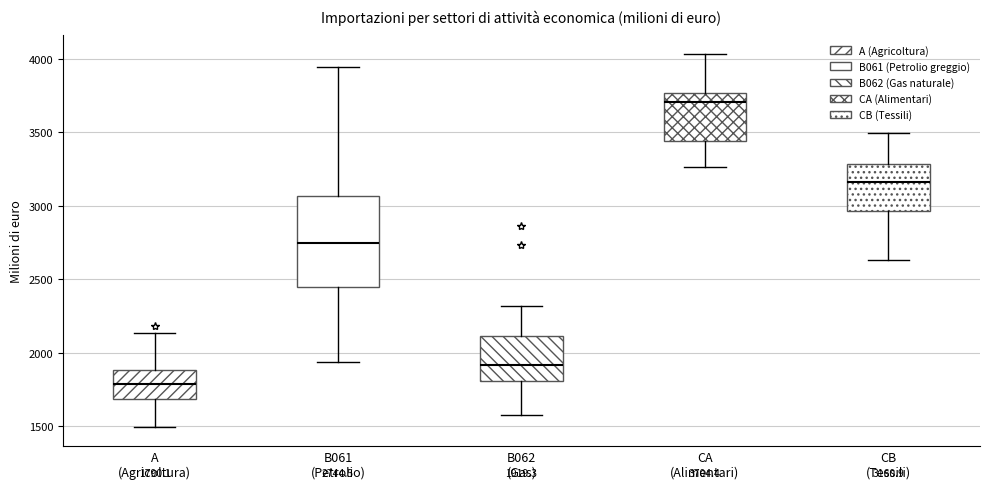

Which box has the highest median line?

CA (Alimentari)